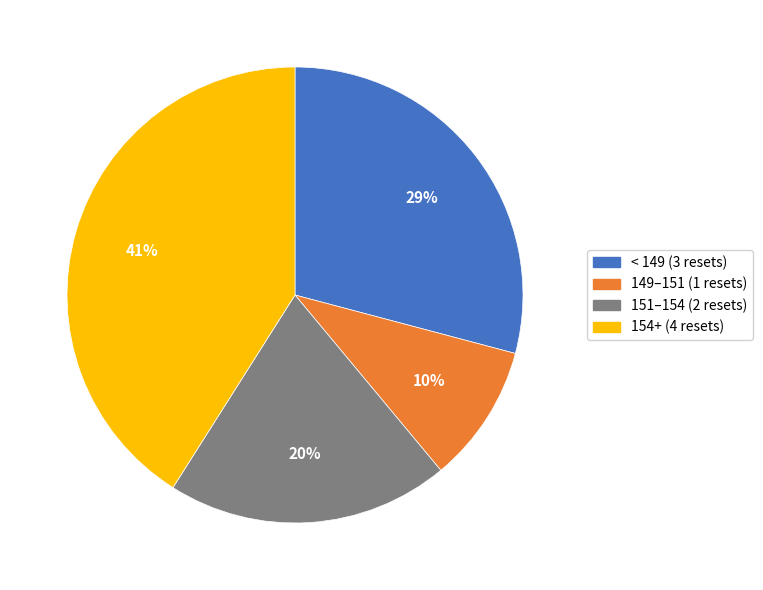

Count the number of slices in the pie.

4